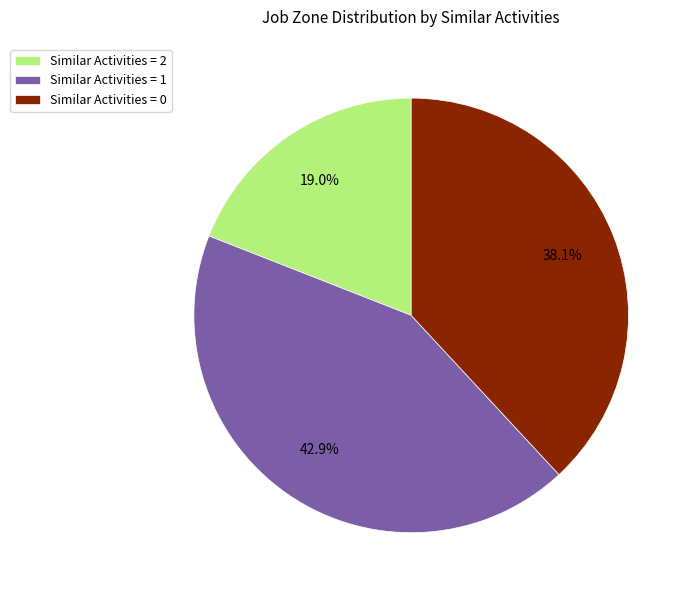

Does Similar Activities = 2 account for over 50% of the chart?

No